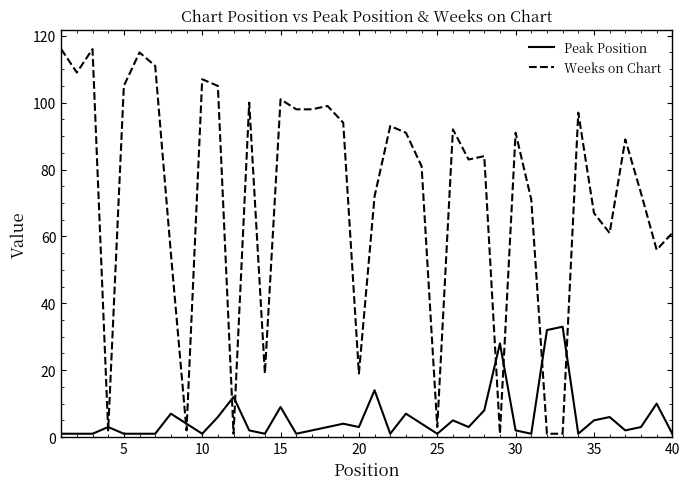

What is the maximum value shown in the chart?

116